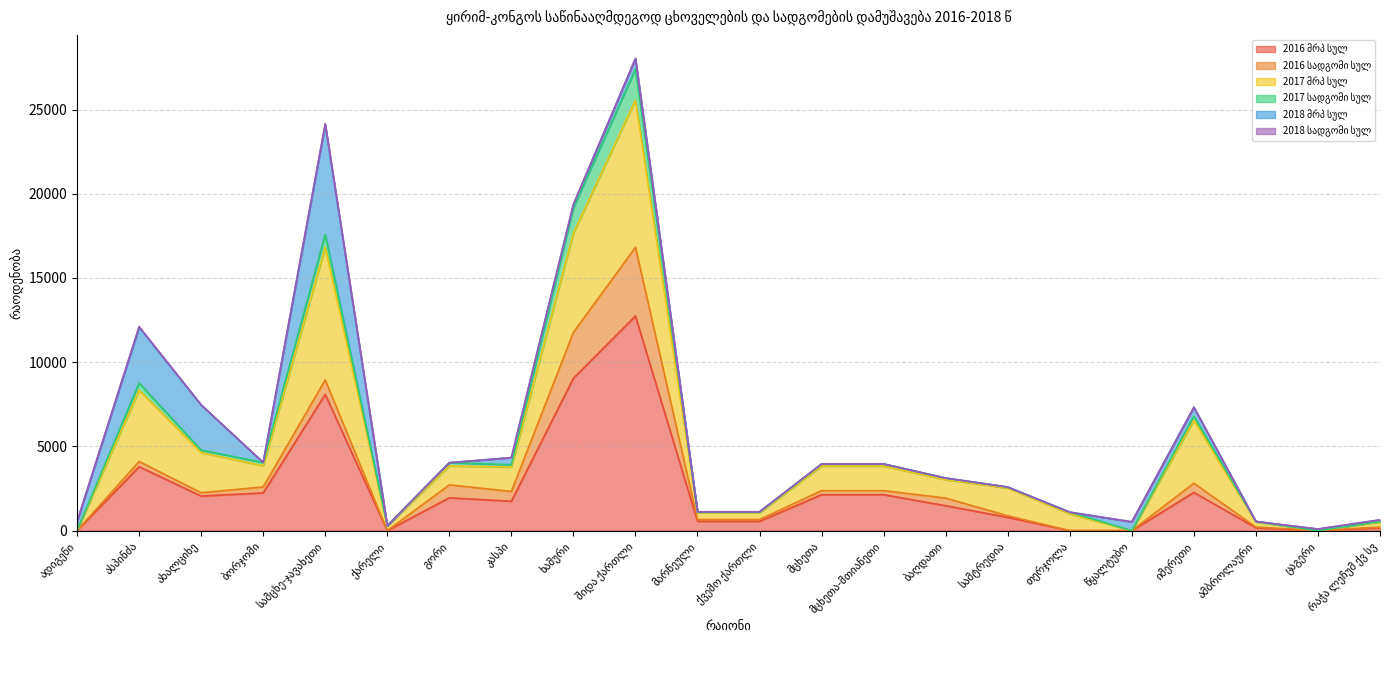

What is the label of the 7th point from the left?

გორი